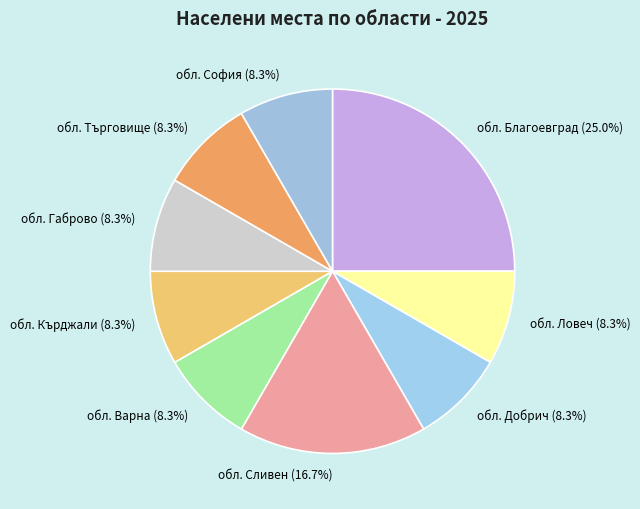

True or false: обл. Кърджали accounts for 8% of the total.

True